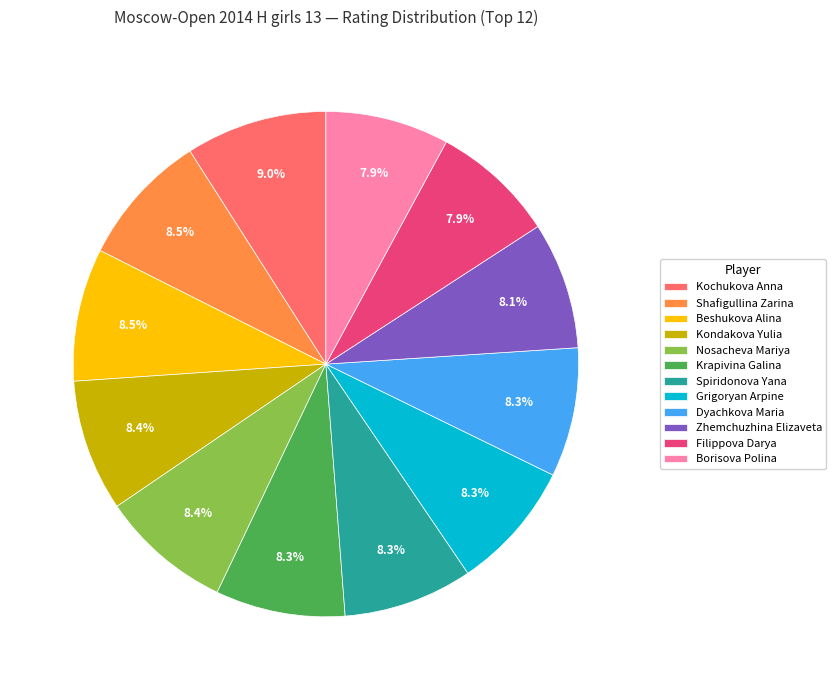

Which category has the biggest portion of the pie?

Kochukova Anna